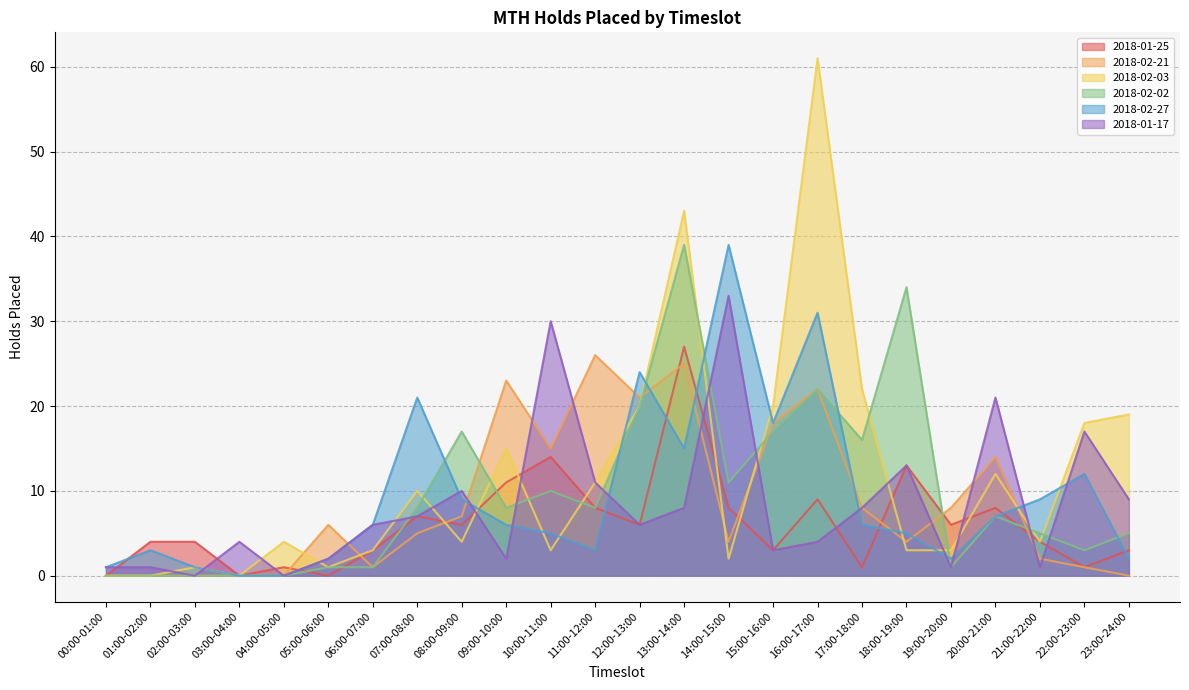

What is the difference between the second highest and second lowest values in the 2018-02-02 series?

34